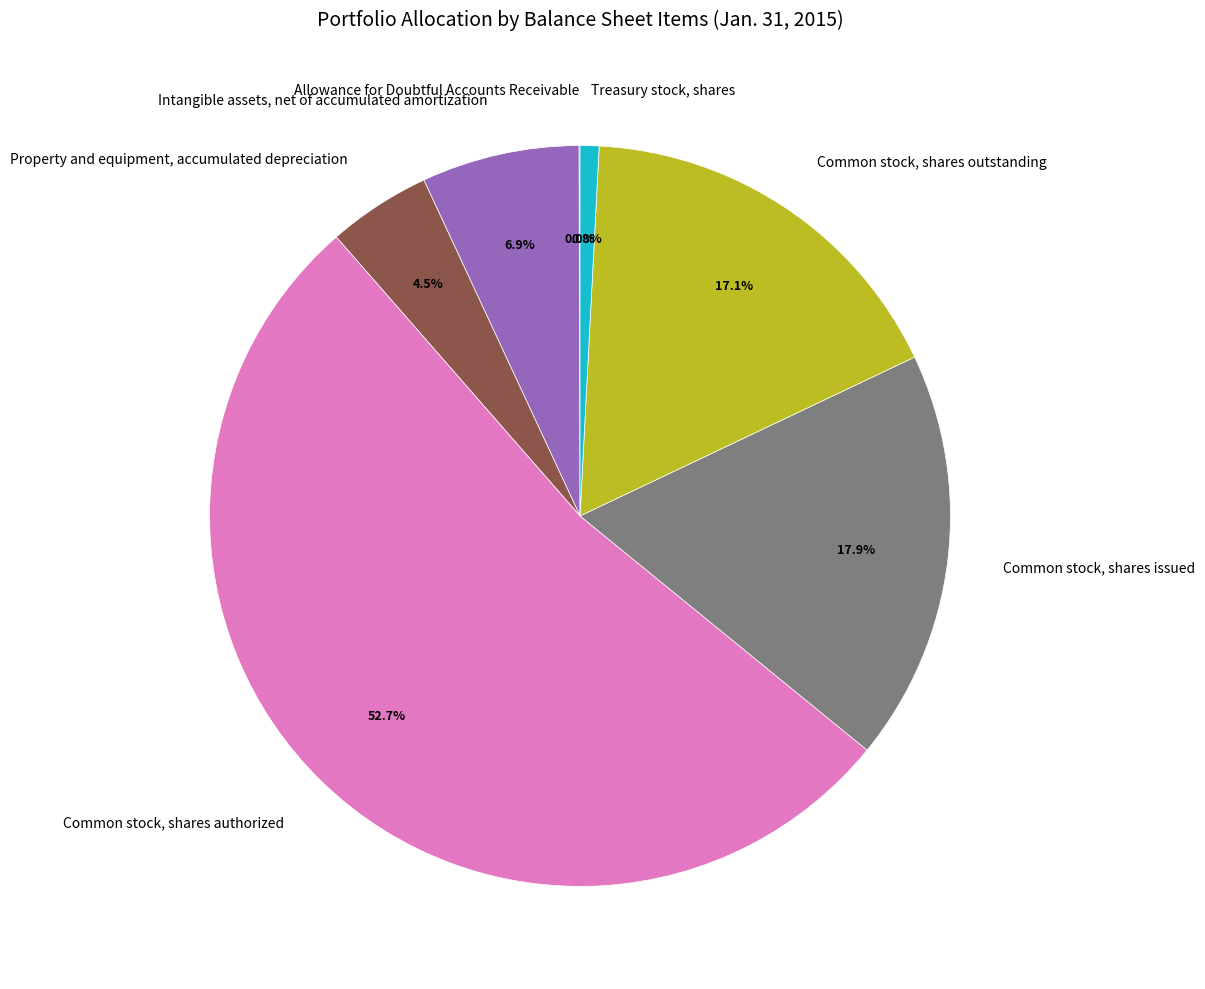

Does Common stock, shares issued account for over 50% of the chart?

No